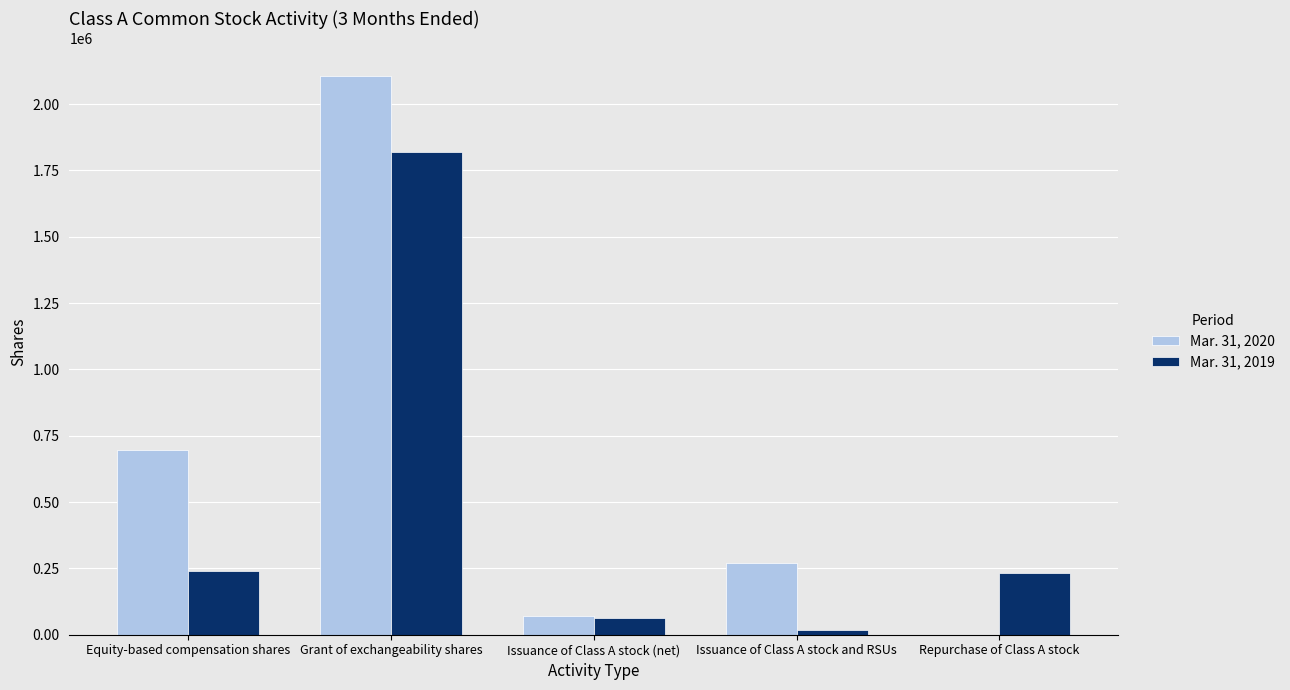

Which series changed the most between Equity-based compensation shares and Repurchase of Class A stock?

Mar. 31, 2020